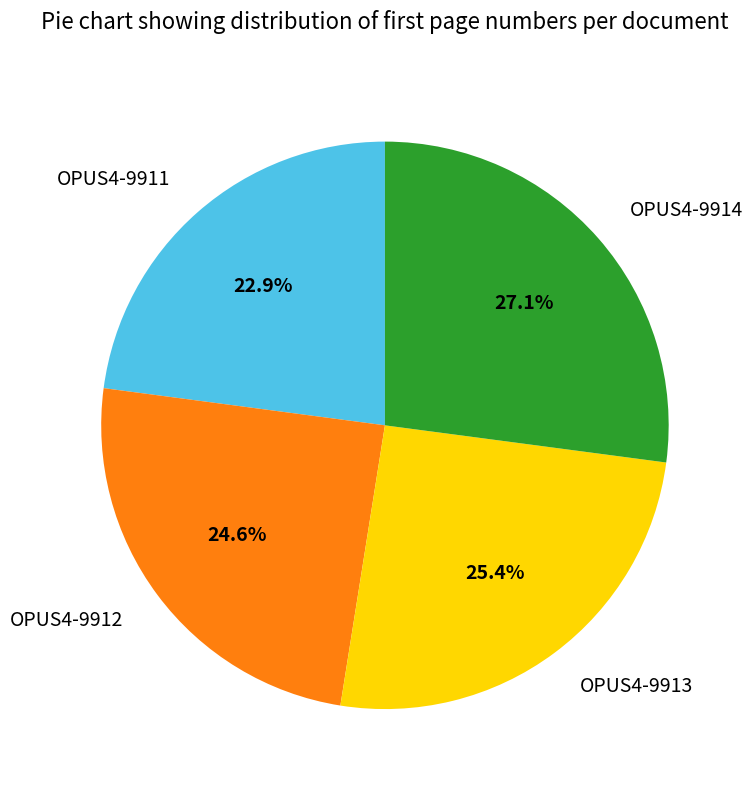

What percentage is the OPUS4-9913 slice, to the nearest percent?

25%